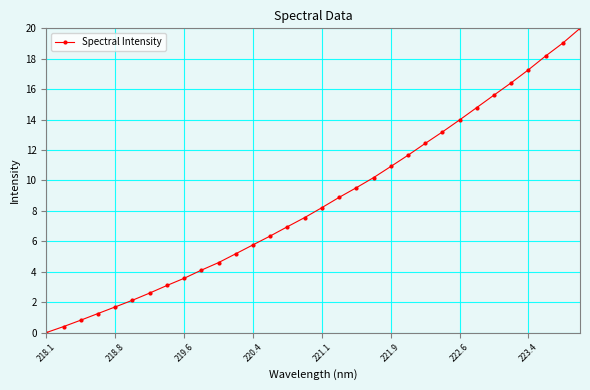

What is the value of the 31st point from the left?

19.0